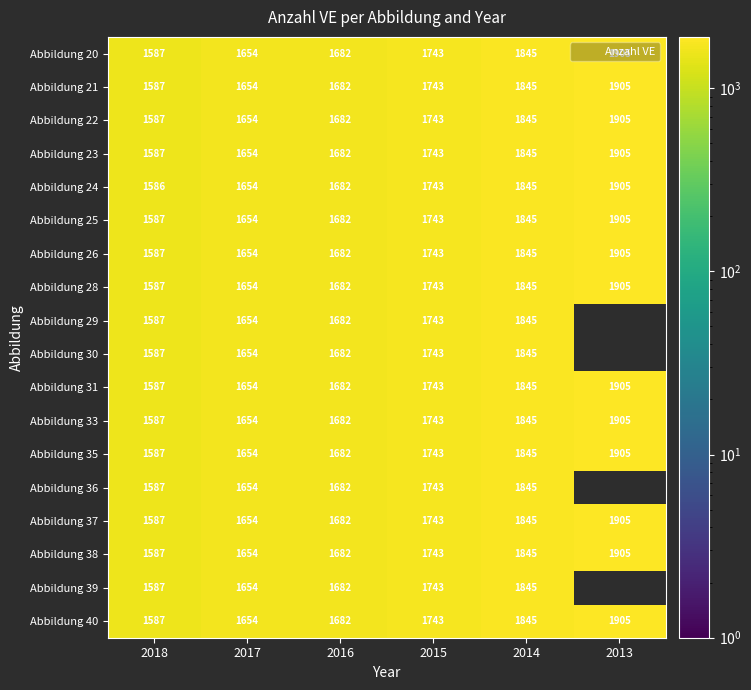

At which category is the sum across all series the highest?

2014